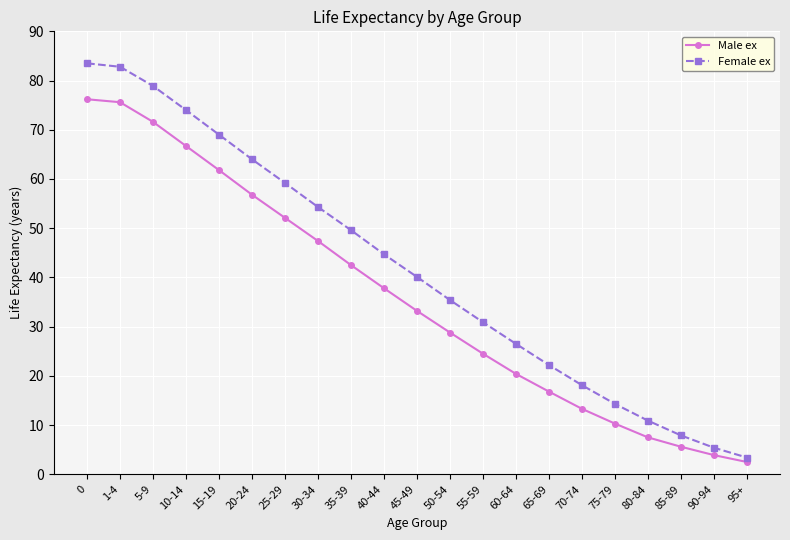

What is the difference between the highest and lowest values at 40-44?

6.9